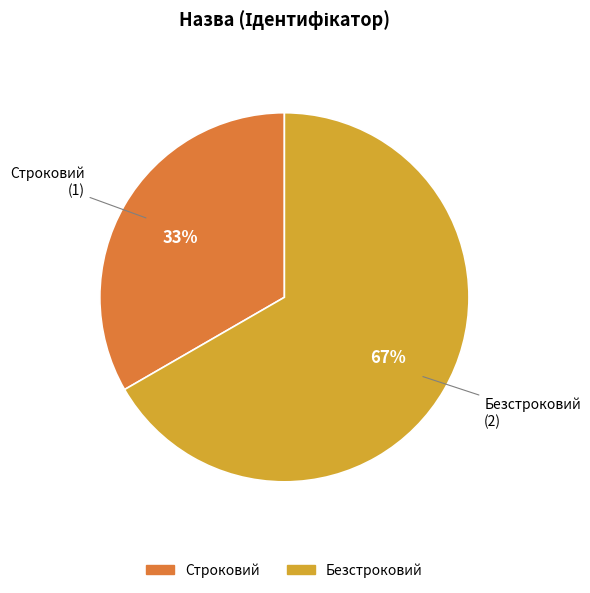

True or false: Безстроковий accounts for 78% of the total.

False